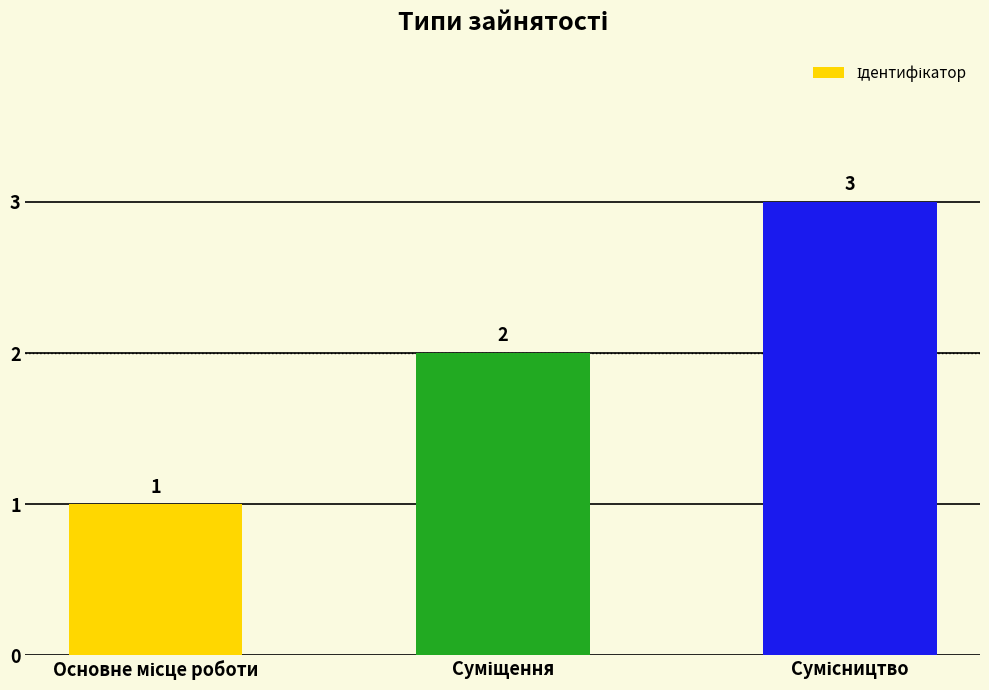

What is the sum of all values?

6